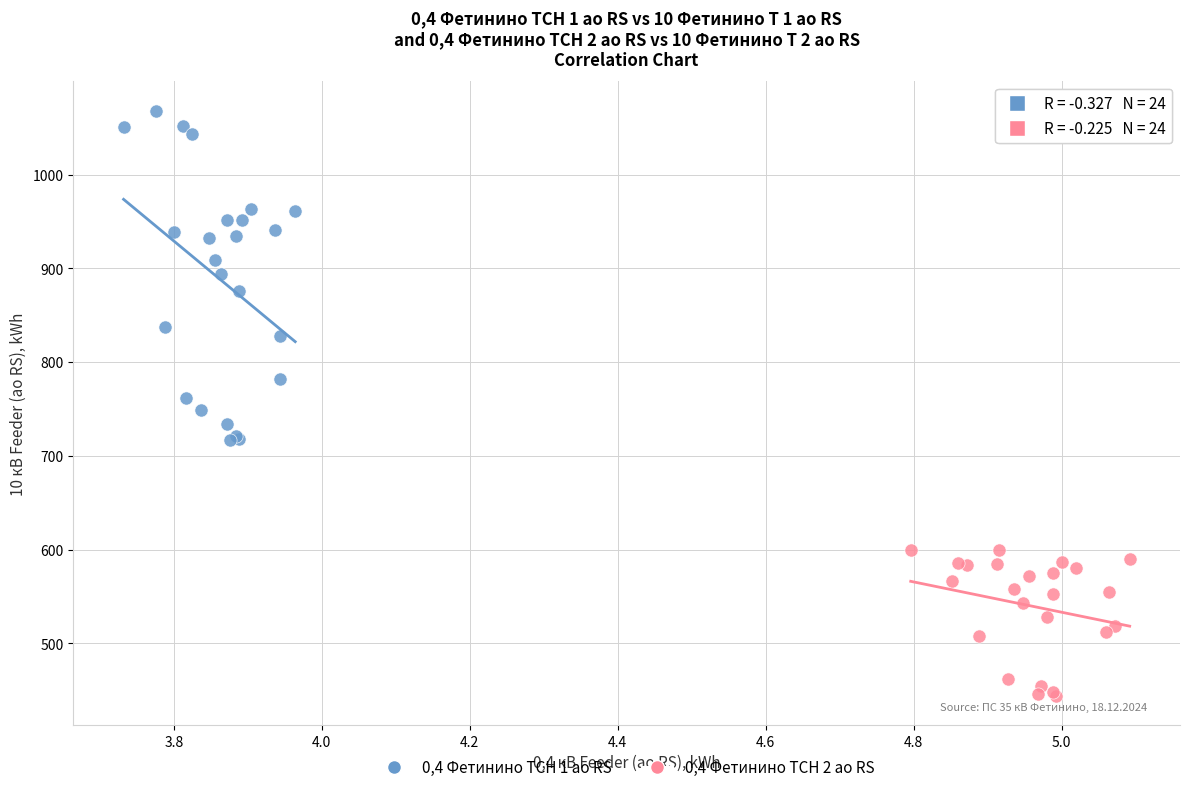

Which series contains the highest Y value?

0,4 Фетинино ТСН 1 ао RS